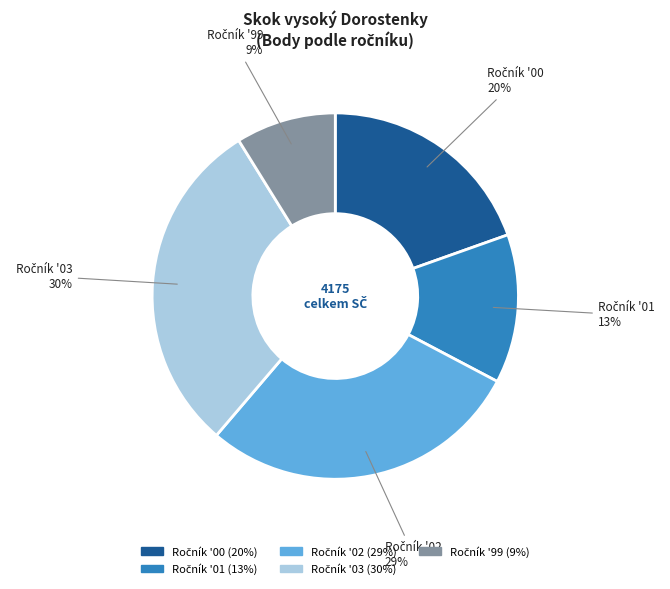

Does any single category account for the majority?

No